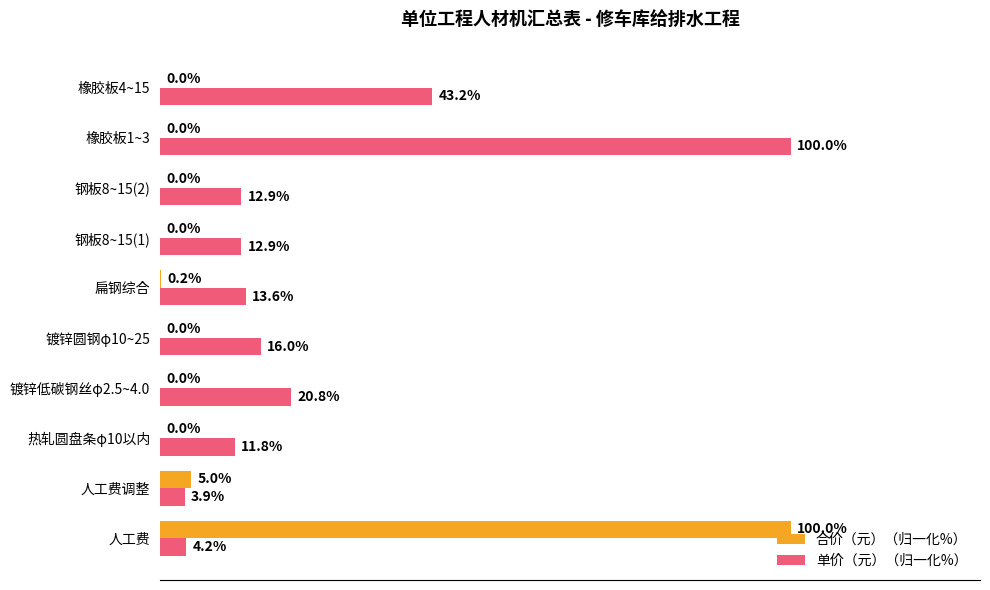

Between 热轧圆盘条φ10以内 and 镀锌低碳钢丝φ2.5~4.0, which series saw the biggest shift?

单价（元）（归一化%）